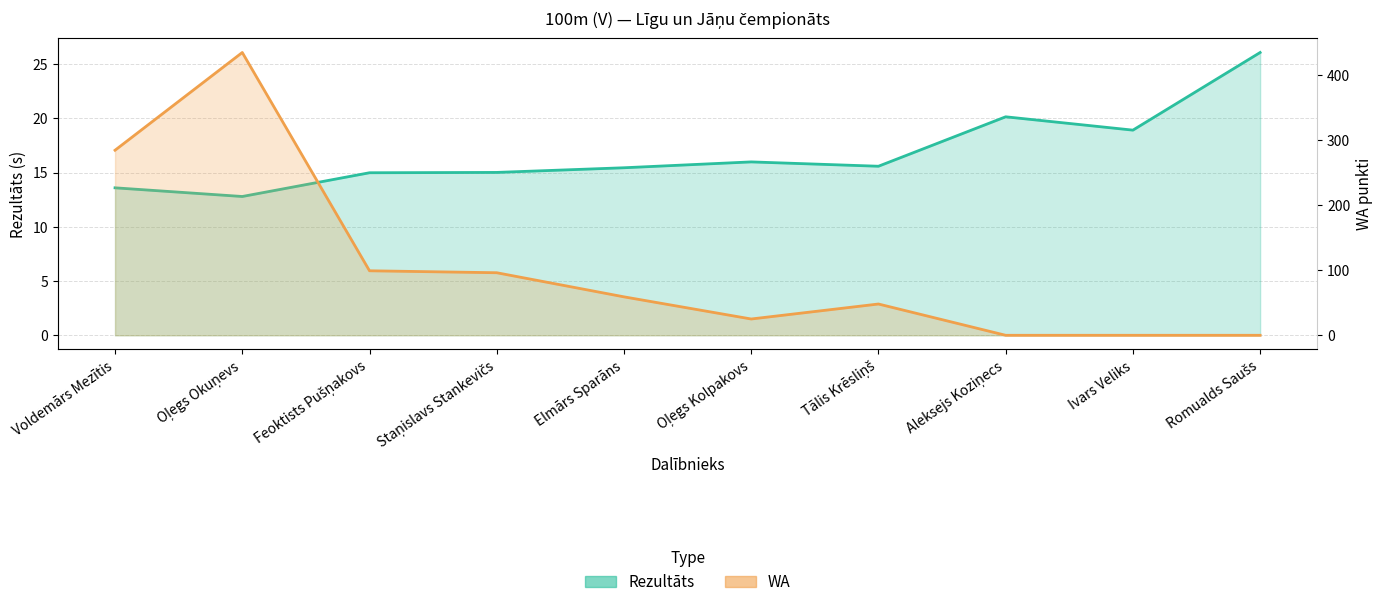

What are all the series names shown in the legend?

Rezultāts, WA